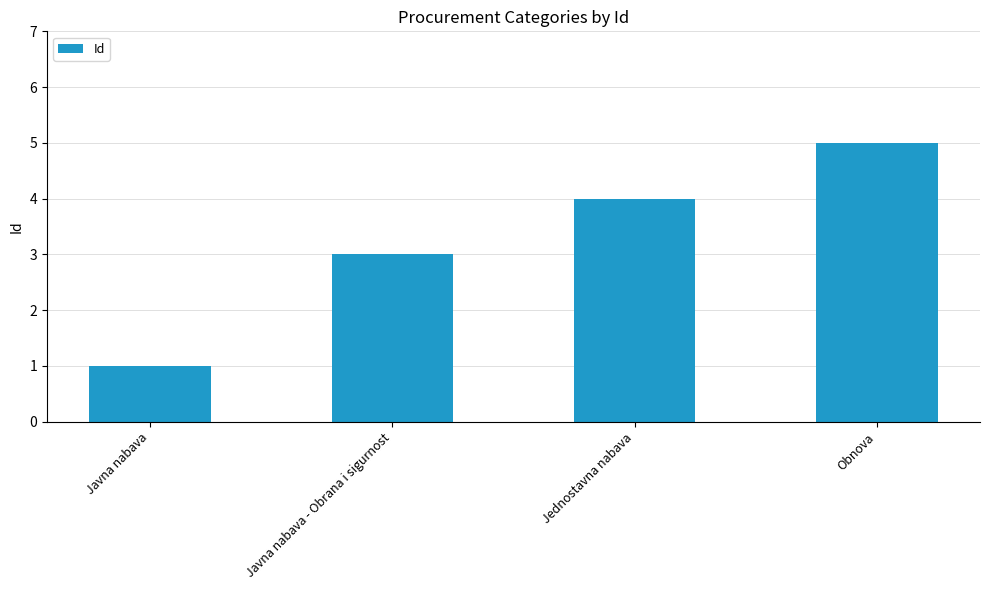

What is the minimum value shown in the chart?

1